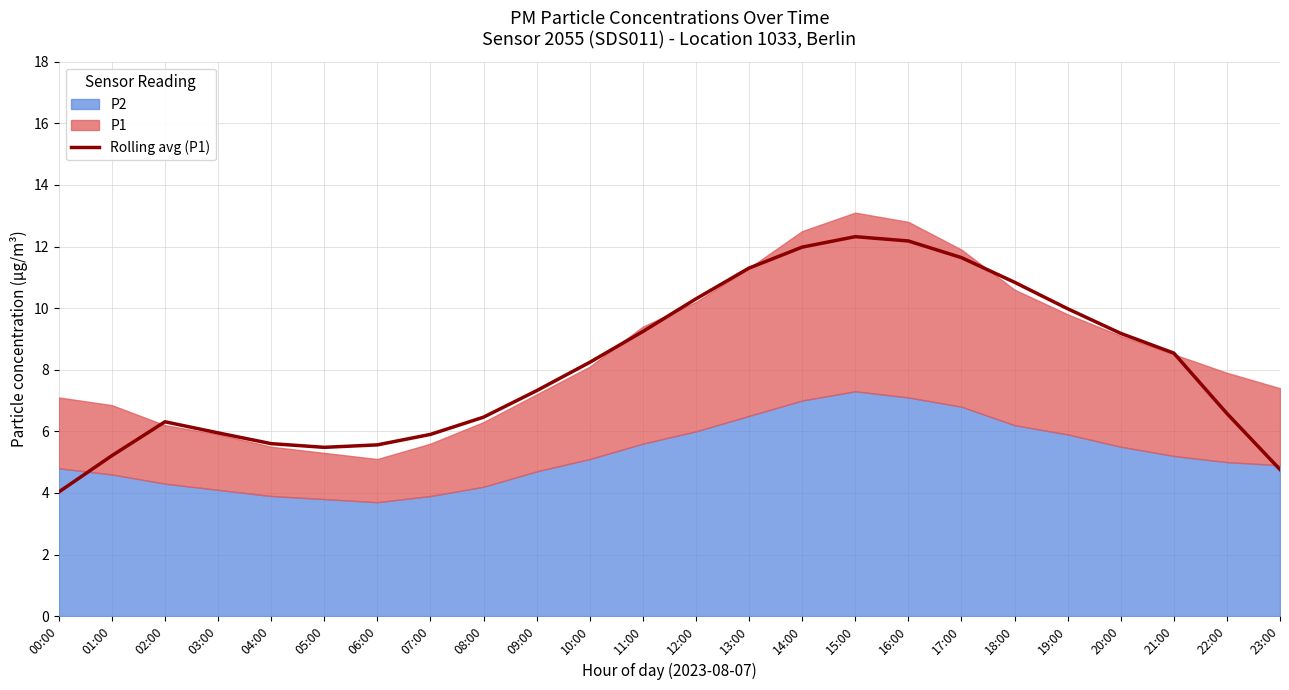

Does the chart display data point markers on the line(s)?

No